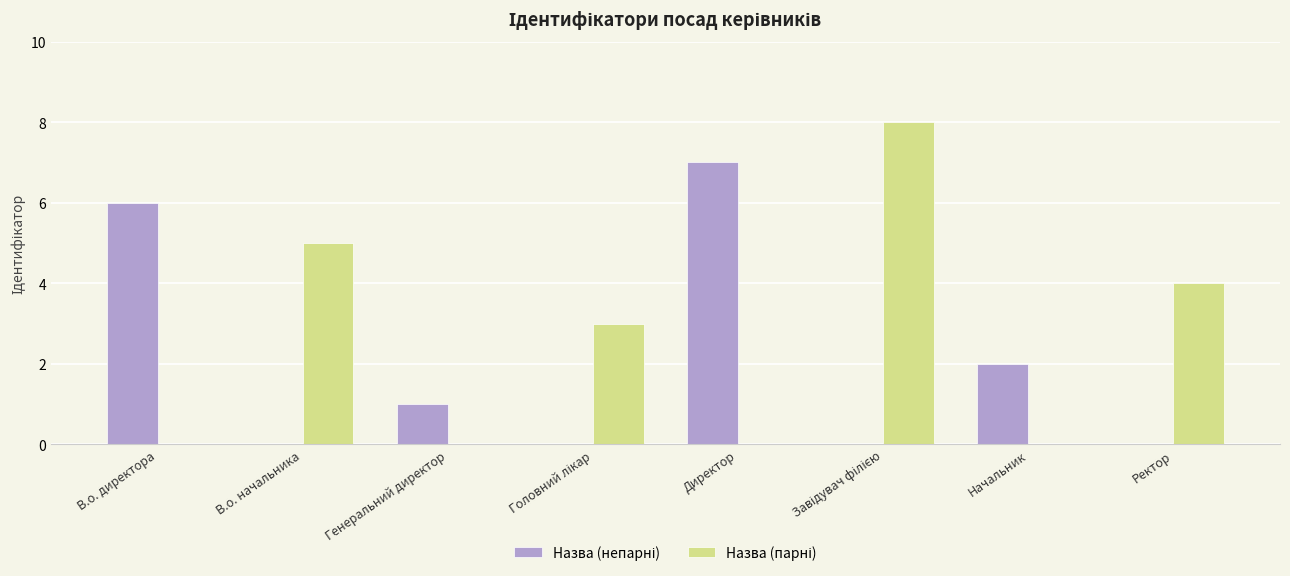

Are the bars horizontal?

No